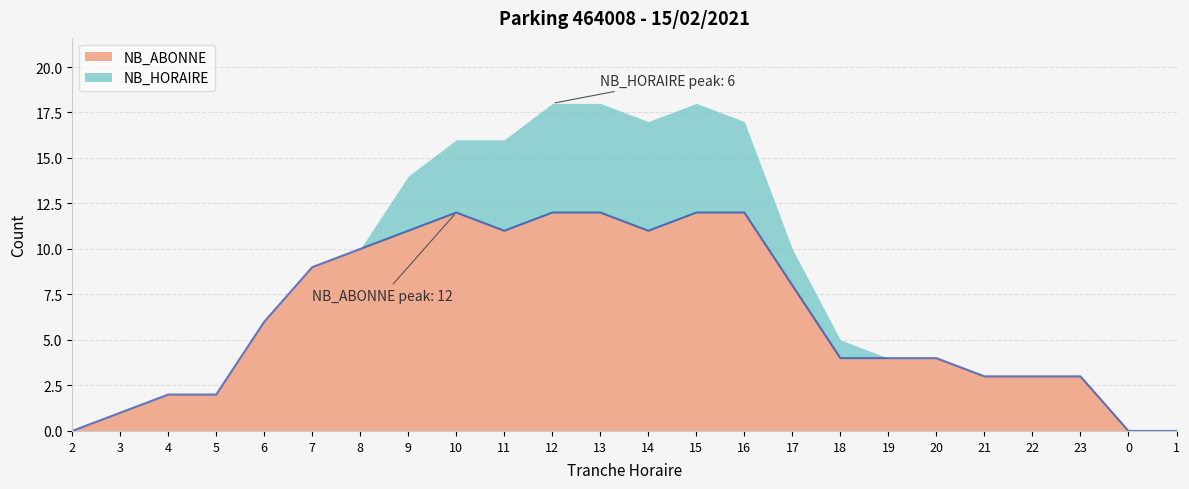

At which category does the data reach its first local peak?

10